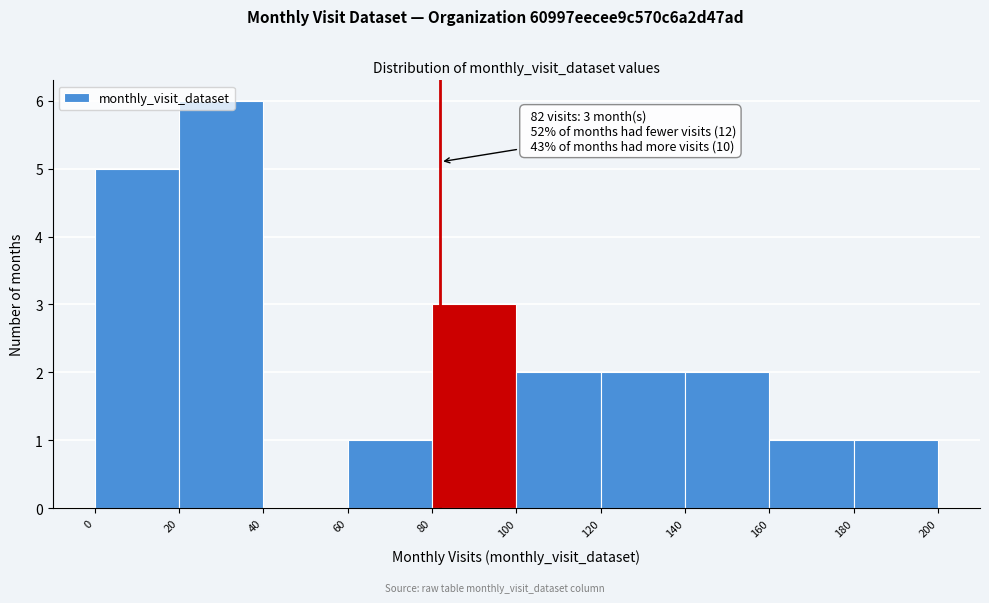

Over which range of the x-axis is the bar tallest?

20 to 40